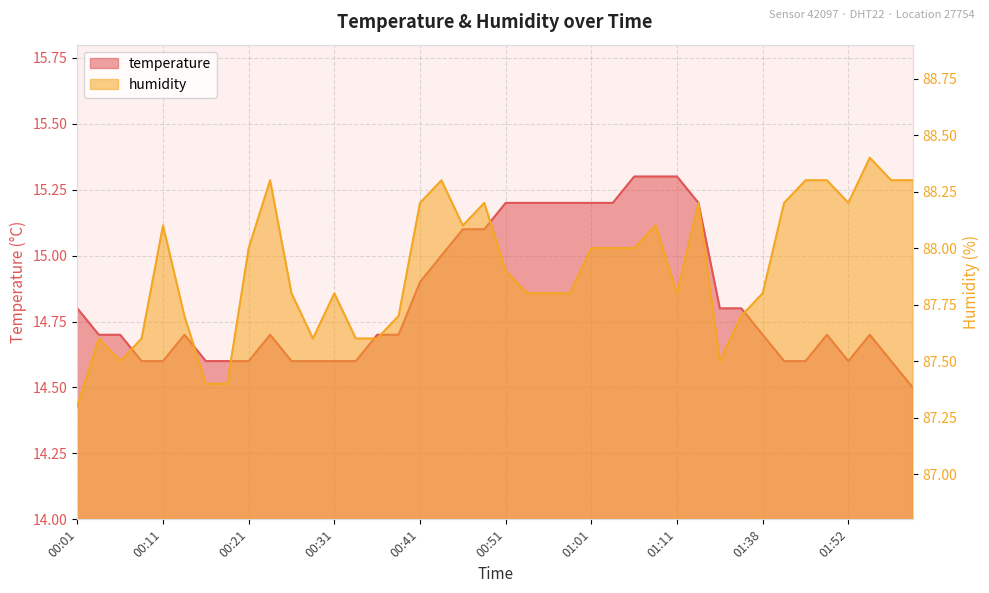

In temperature, how many points are lower than both neighbors (excluding endpoints)?

1